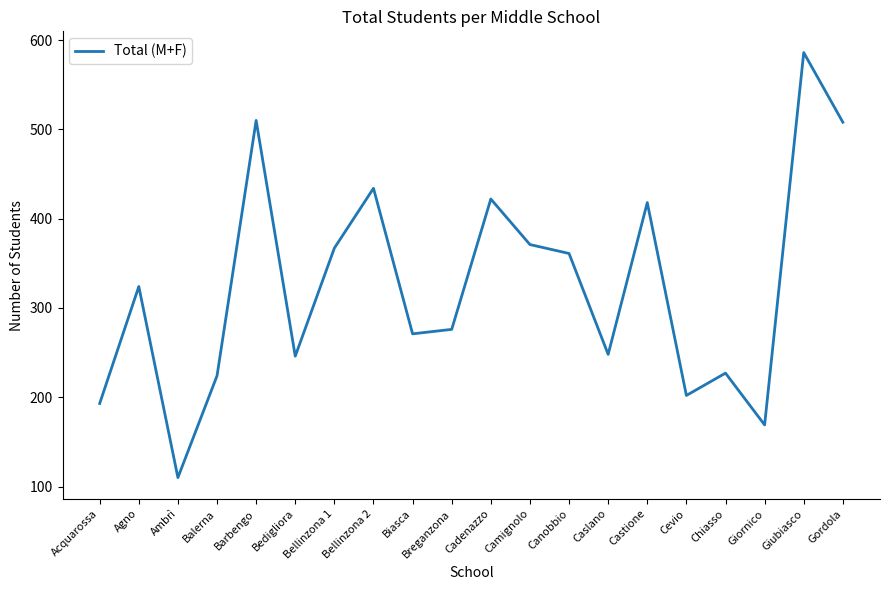

What is the sum of the values at Cadenazzo and Balerna?

646